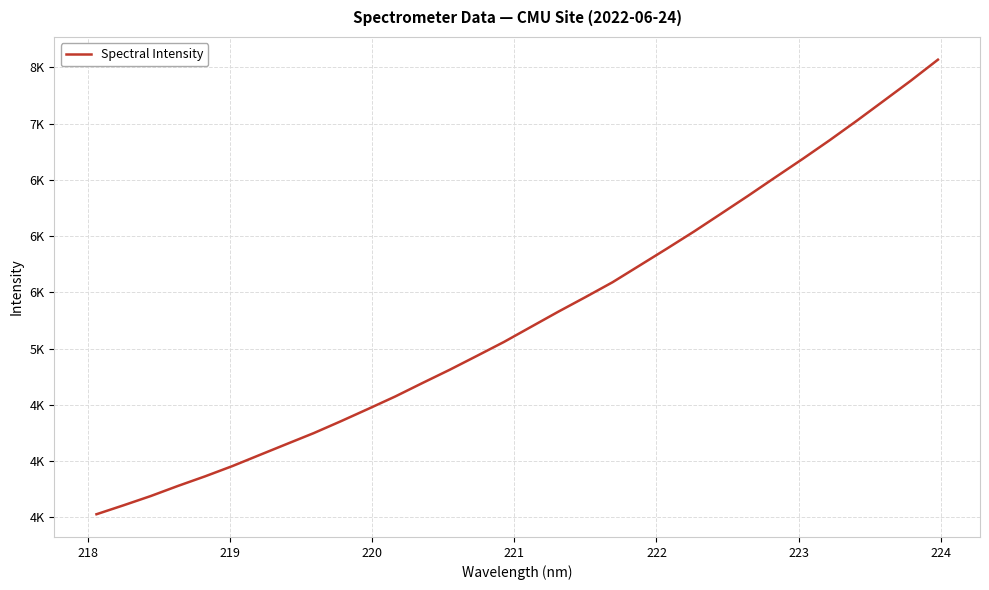

Does the chart display data point markers on the line(s)?

No